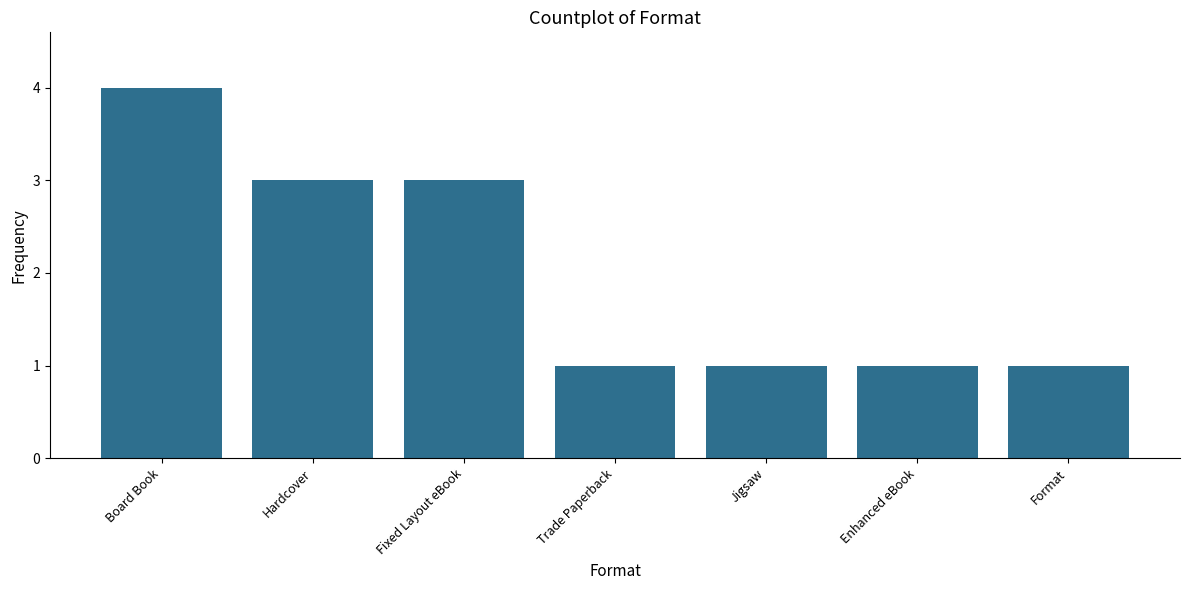

What is the difference between the second highest and second lowest values?

2